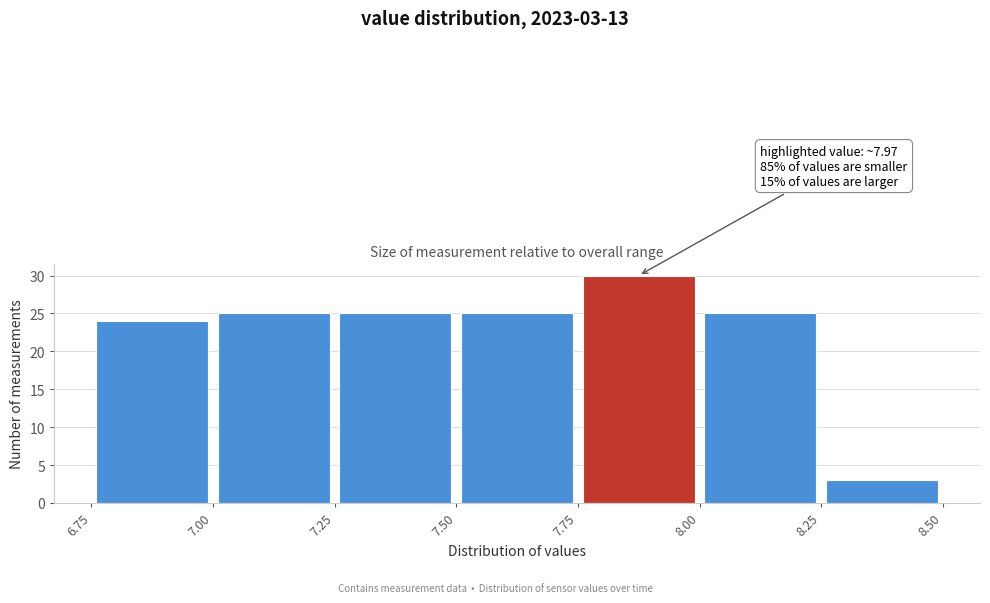

Which range on the x-axis has the tallest bar?

7.75 to 8.00